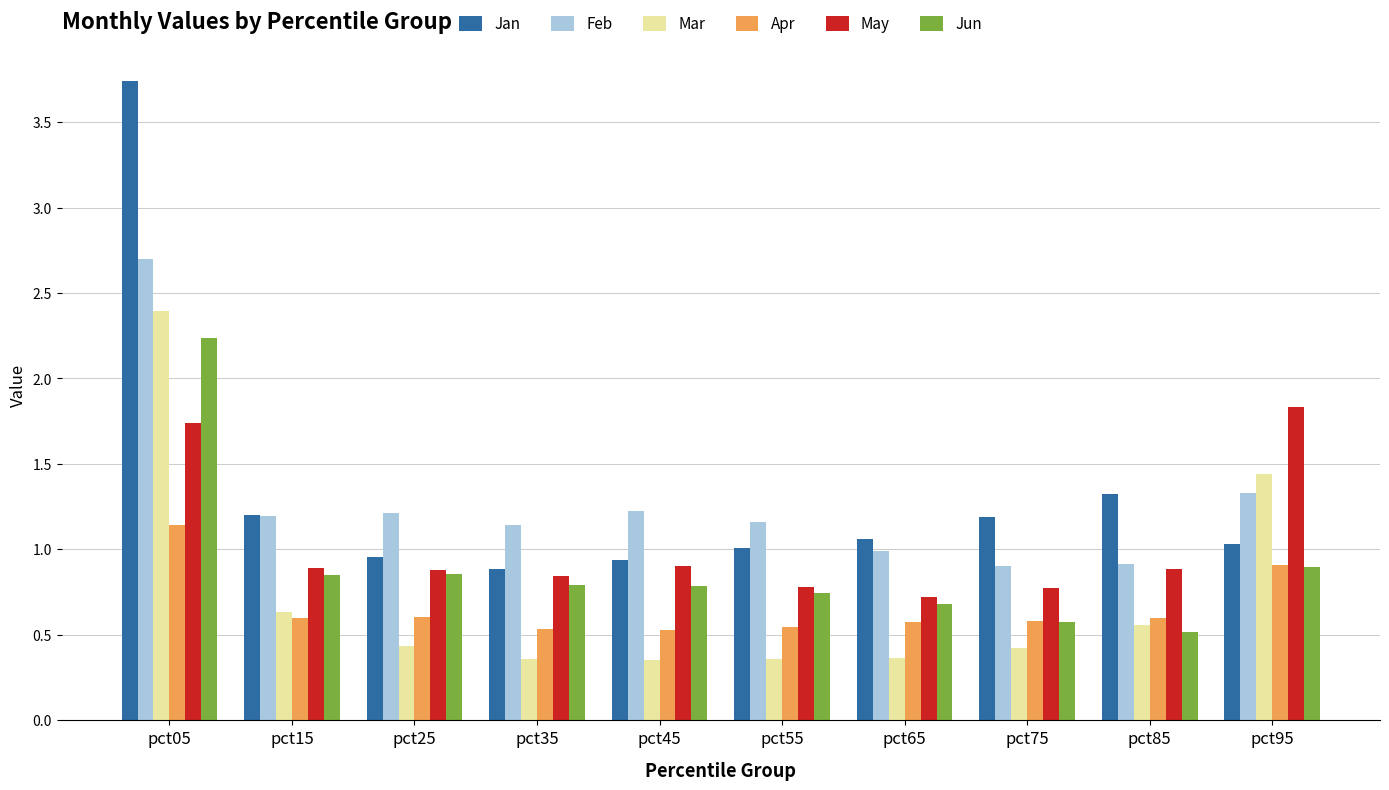

What is the maximum value for May?

1.8